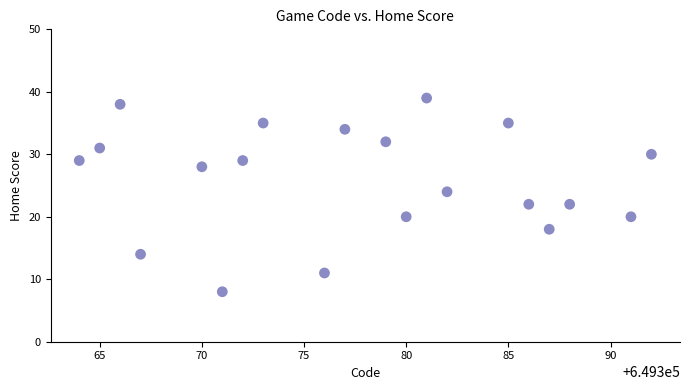

What is the range of Y values (max minus min)?

31